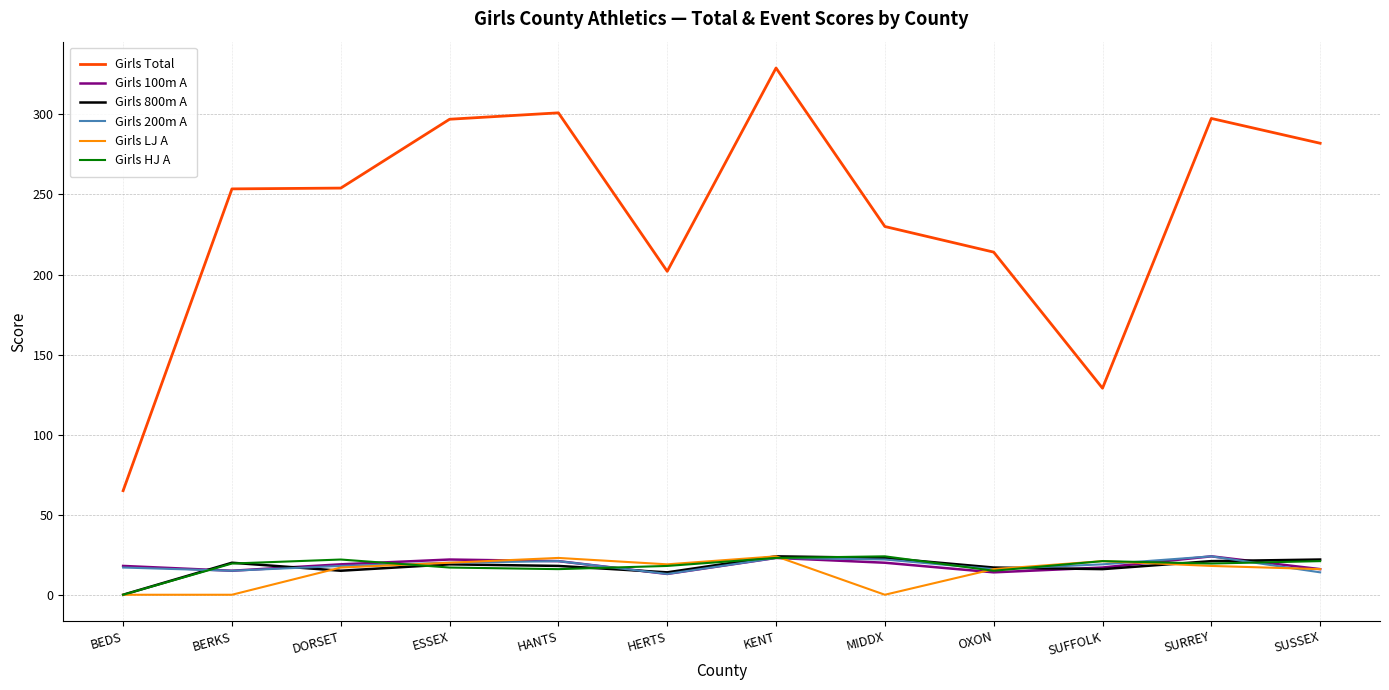

Between BERKS and HANTS, which series saw the biggest shift?

Girls Total